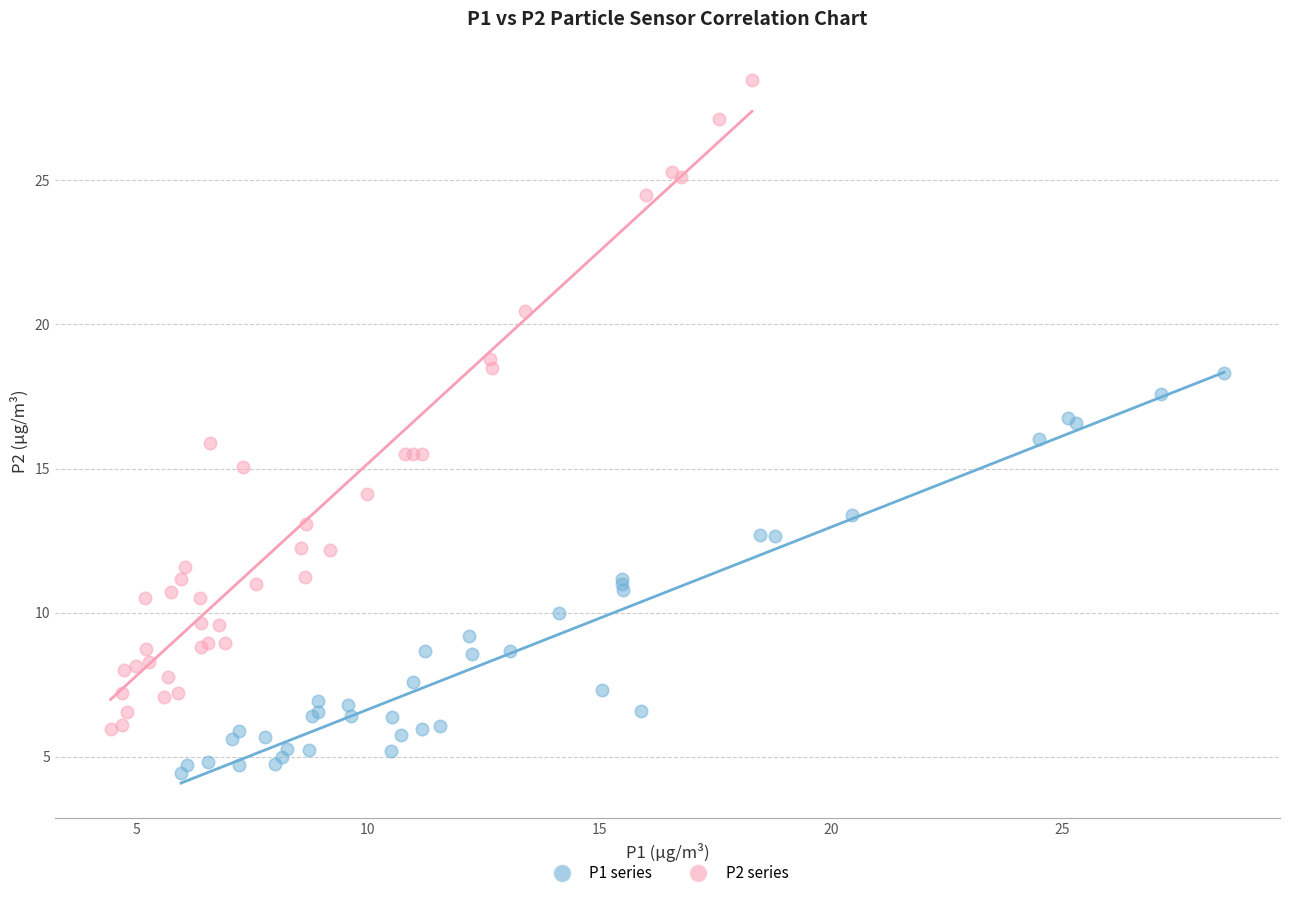

What are all the series names shown in the legend?

P1 series, P2 series